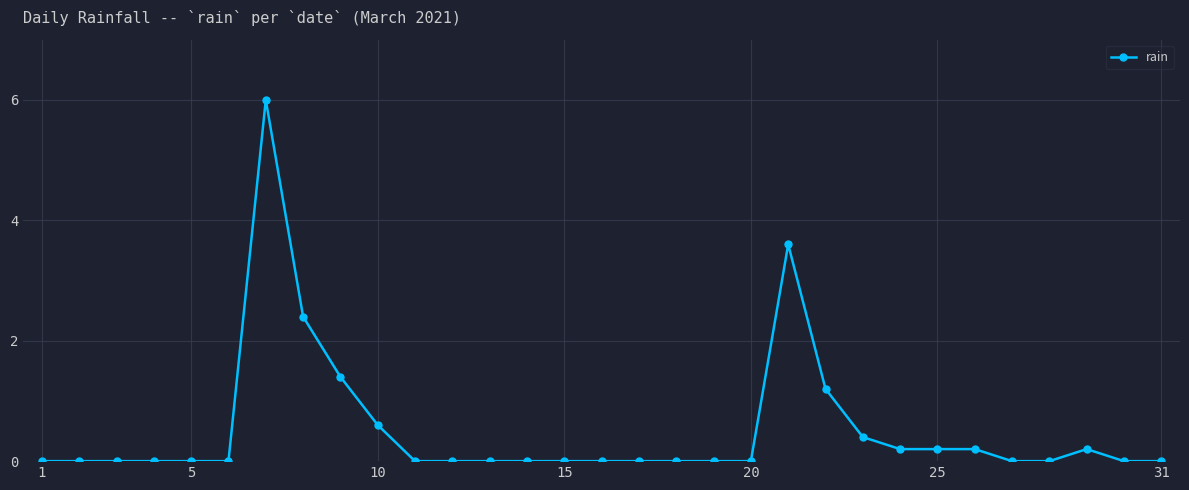

Reading left to right, what are all the values shown in this chart?

0.0	0.0	0.0	0.0	0.0	0.0	6.0	2.4	1.4	0.6	0.0	0.0	0.0	0.0	0.0	0.0	0.0	0.0	0.0	0.0	3.6	1.2	0.4	0.2	0.2	0.2	0.0	0.0	0.2	0.0	0.0